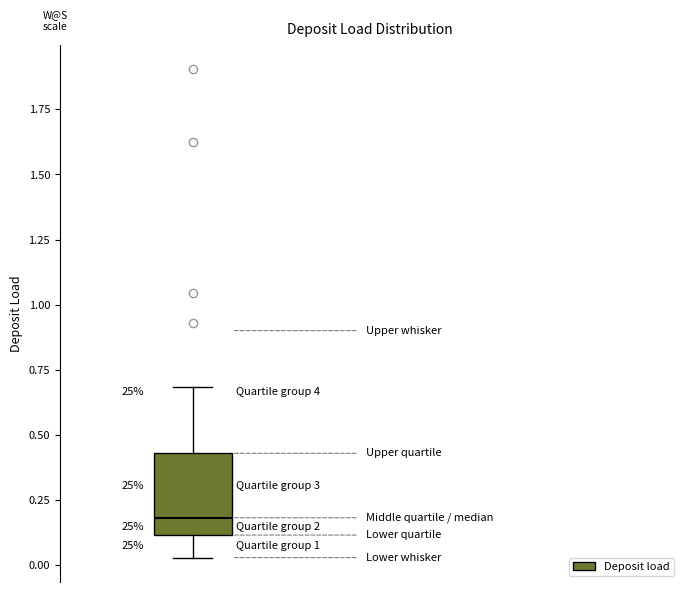

Transcribe this box plot: give where the median line is, the range the box spans, and where the two whiskers end, as read against the y-axis. The values are not printed on the chart, so give them approximately, as read against the axis.

median 0.20, box 0.10 to 0.45, whiskers 0.05 to 0.70